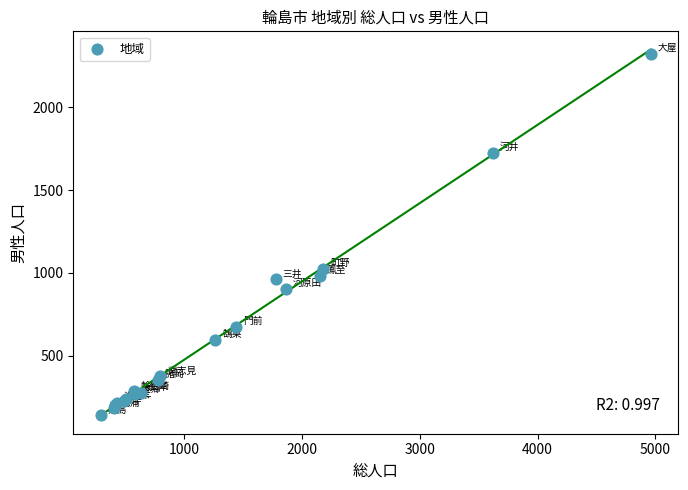

What Y value in the scatter plot is closest to 1230?

1024